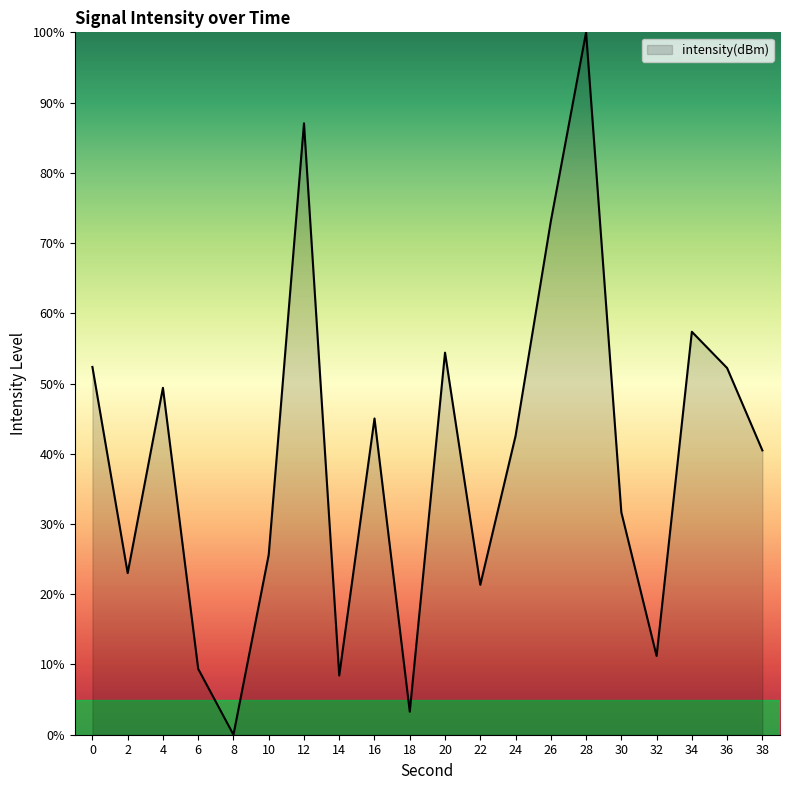

At which category does the chart reach its peak across all series?

28